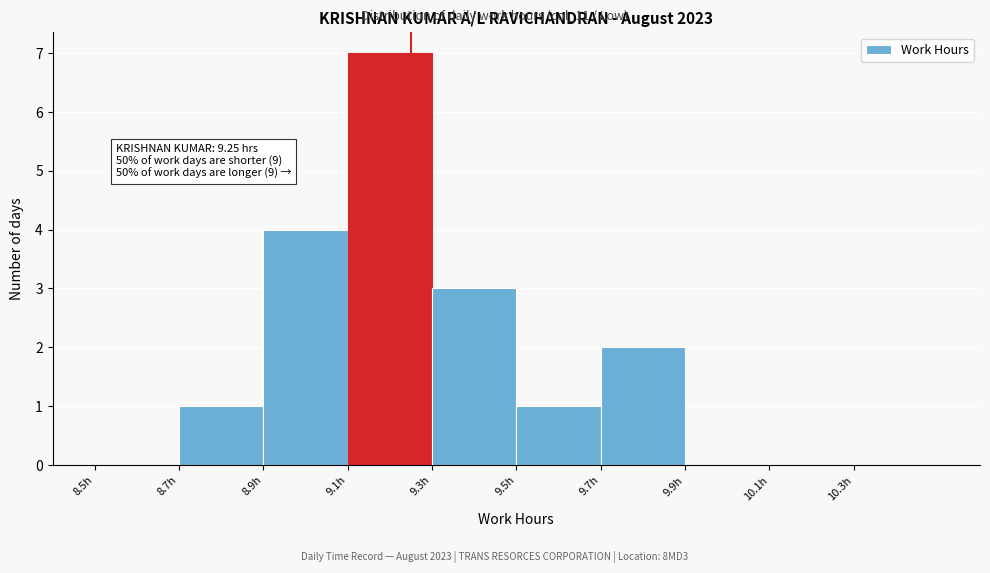

Which range on the x-axis has the tallest bar?

9.1 to 9.3